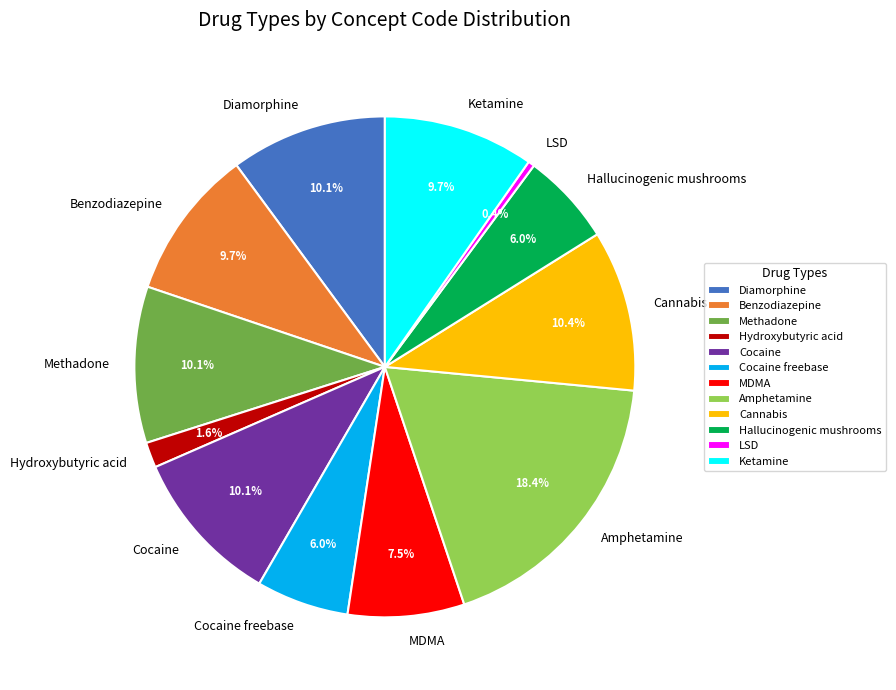

To the nearest percent, what is the difference between the Diamorphine and MDMA slice percentages?

3%